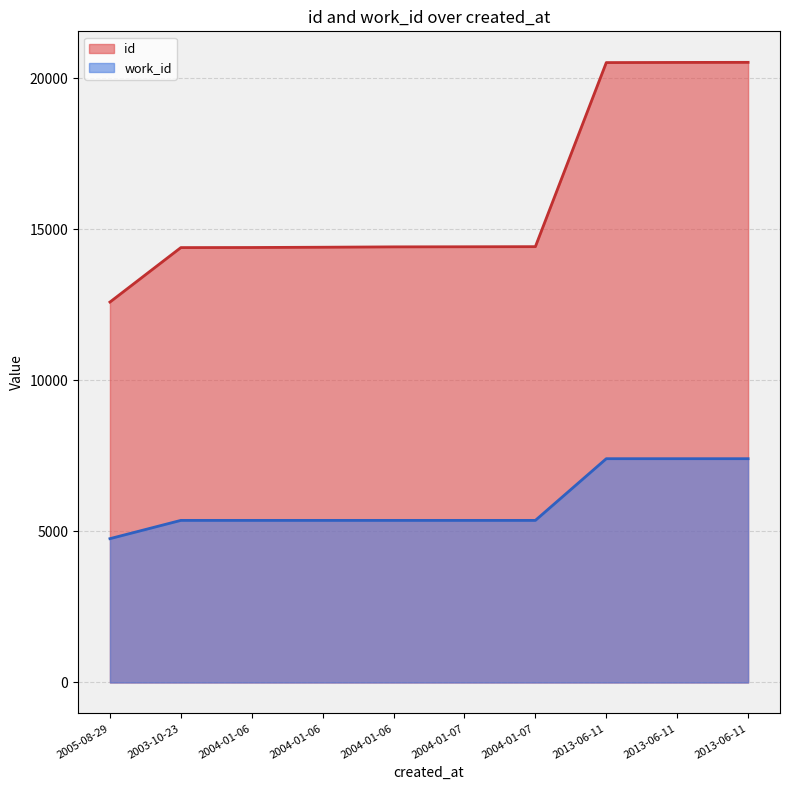

At which label does work_id first exceed 5366?

2013-06-11